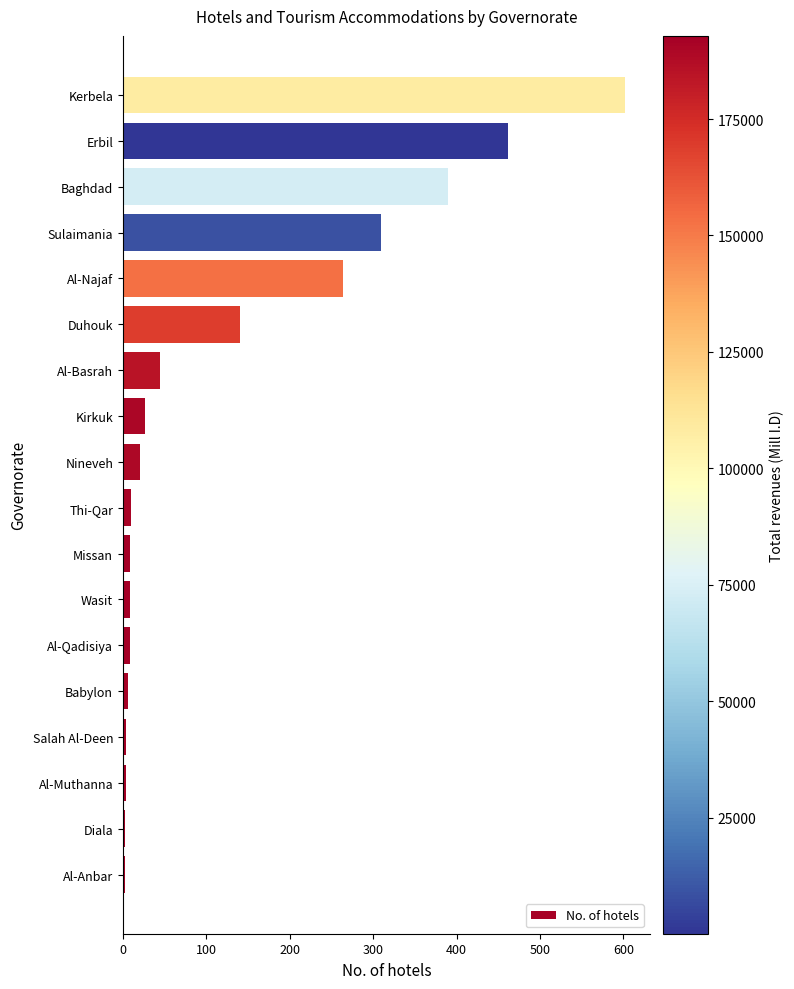

Which has a higher value, Duhouk or Nineveh?

Duhouk